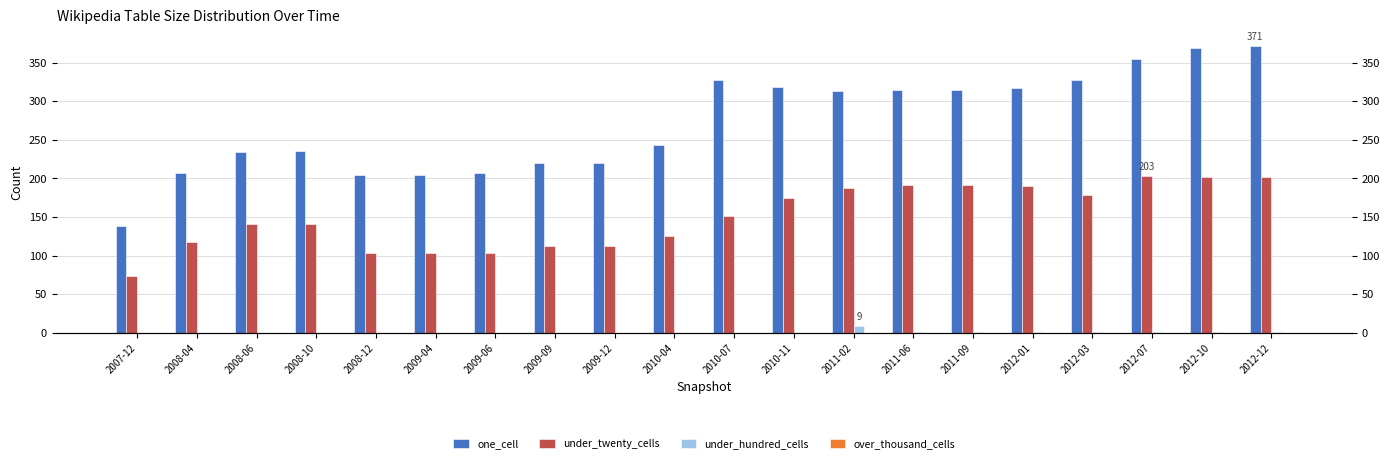

Reading left to right, list all the values displayed in this chart.

one_cell: 138	207	234	235	205	204	207	220	220	243	327	319	313	315	315	317	328	355	369	371
under_twenty_cells: 74	118	141	141	103	104	103	112	113	126	152	175	187	192	192	190	179	203	202	202
under_hundred_cells: 0	0	0	0	0	0	0	0	0	0	0	0	9	1	1	1	1	1	1	1
over_thousand_cells: 0	0	0	0	0	0	0	0	0	0	0	0	0	0	0	0	0	0	0	0